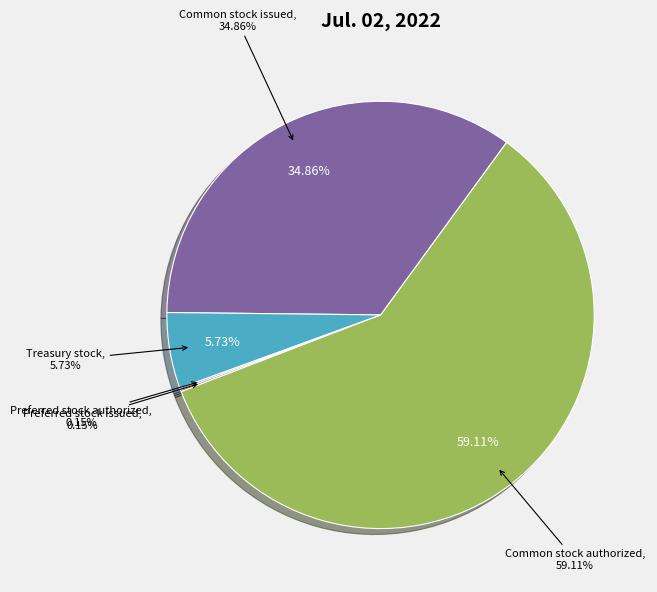

Which slice is the smallest?

Preferred stock authorized